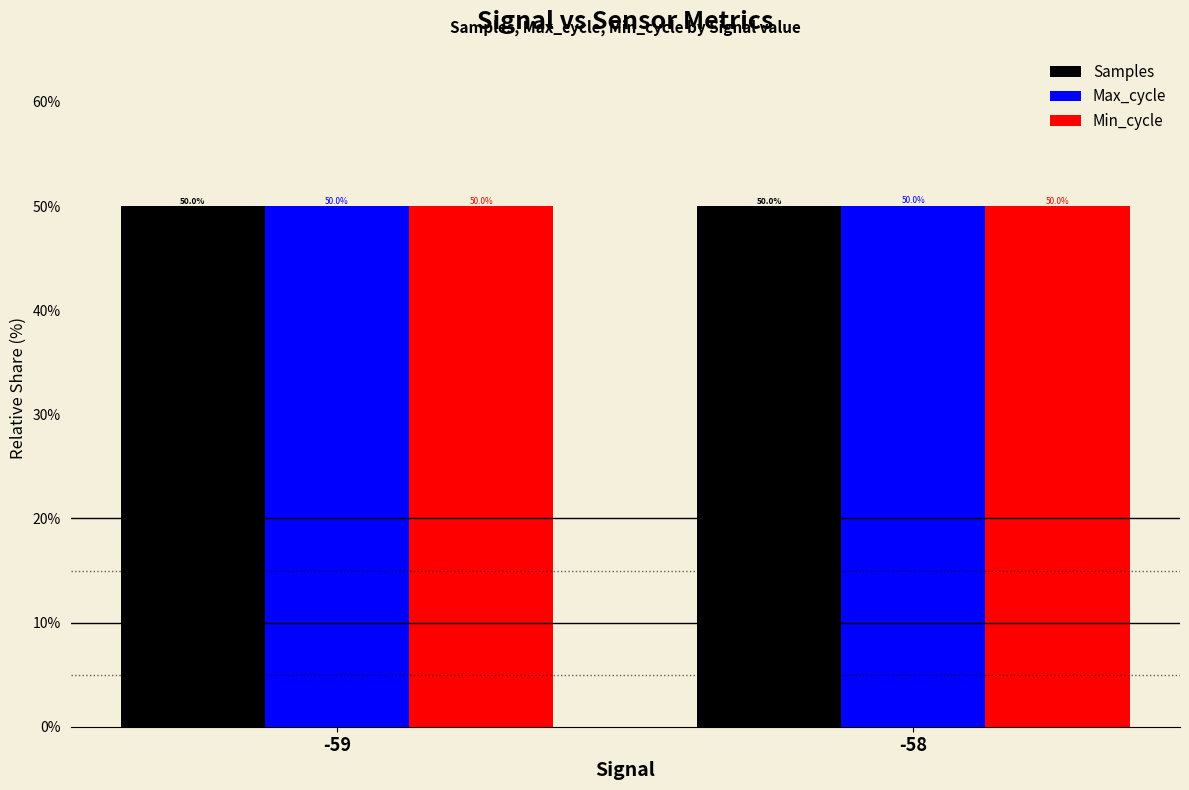

Reading right to left, what are all the values shown in this chart?

Samples: 50.0	50.0
Max_cycle: 50.0	50.0
Min_cycle: 50.0	50.0